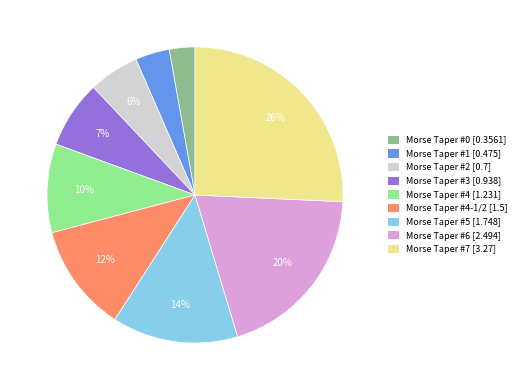

Is there a majority slice in this chart?

No